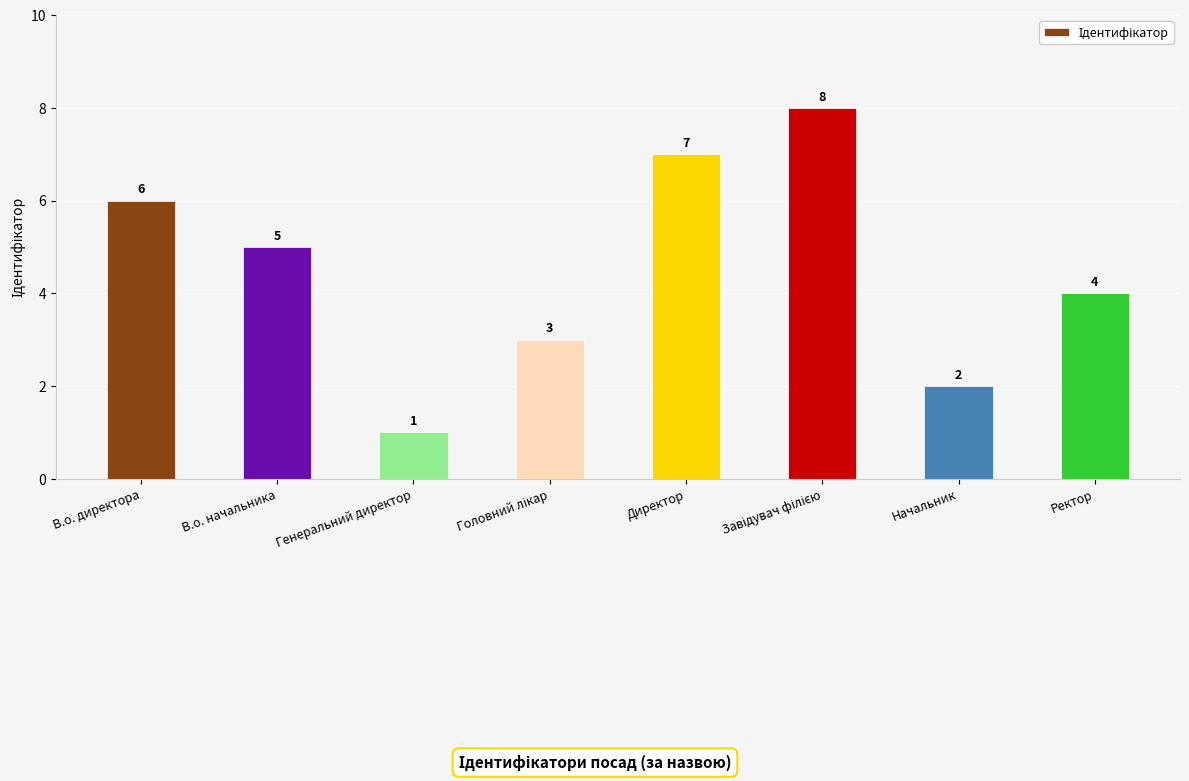

Which has a higher value, Директор or Начальник?

Директор